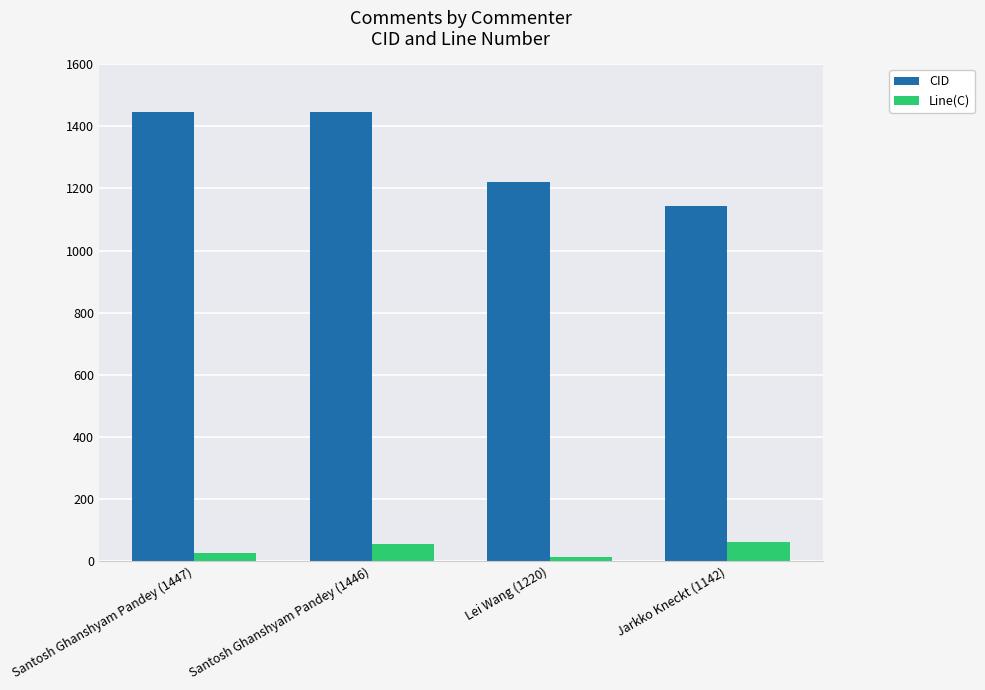

What is the difference between the maximum and minimum values in the Line(C) series?

47